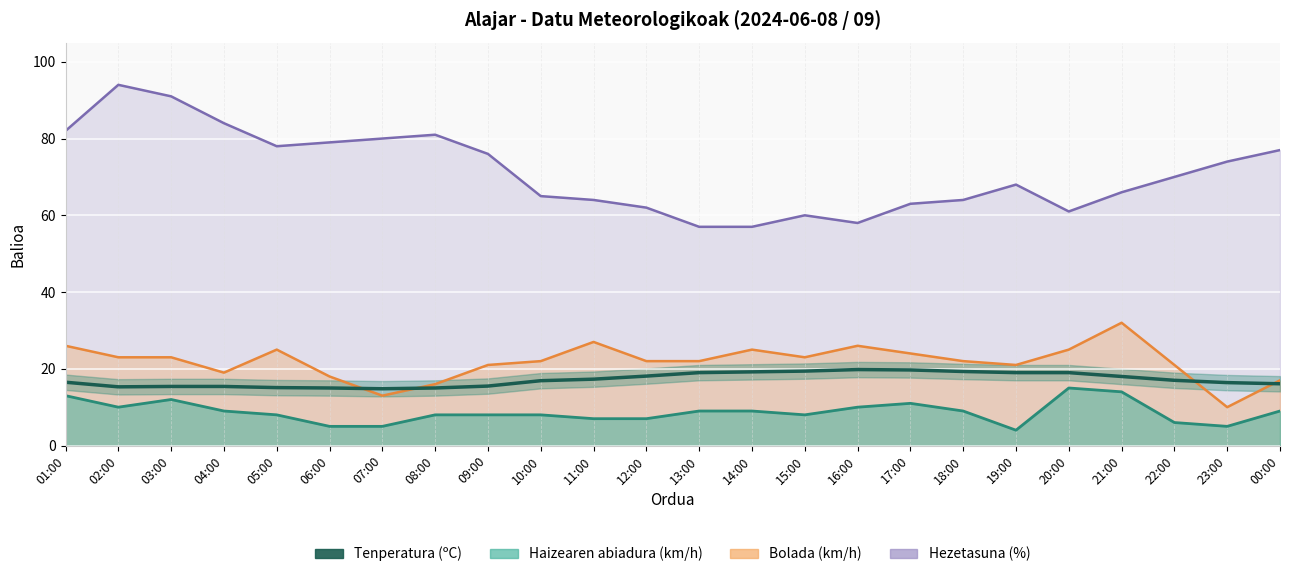

How many points are lower than both their immediate neighbors (excluding endpoints)?

2